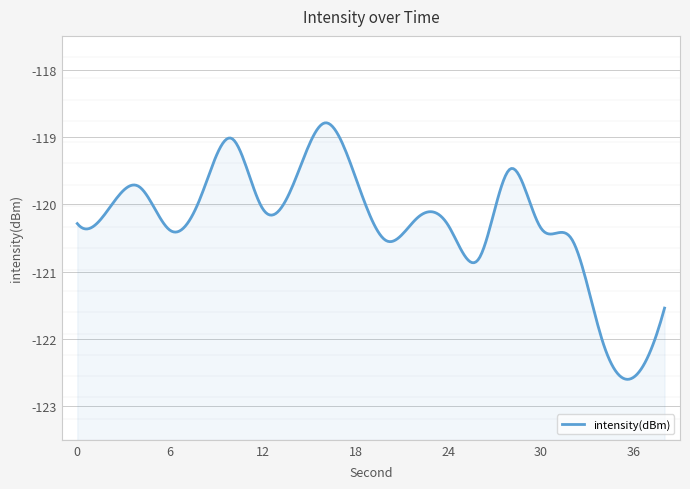

What is the change in value from 10 to 12?

-1.0